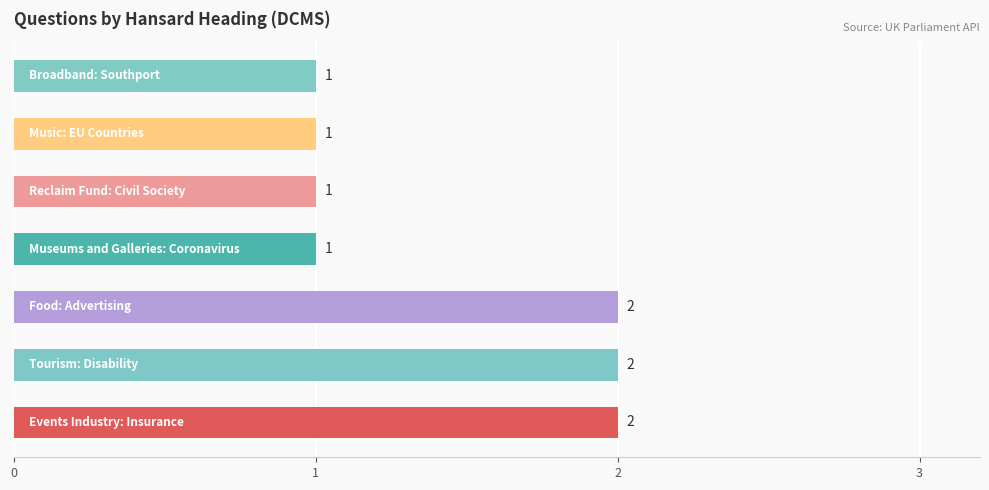

Count the values in the range 1 to 2.

7